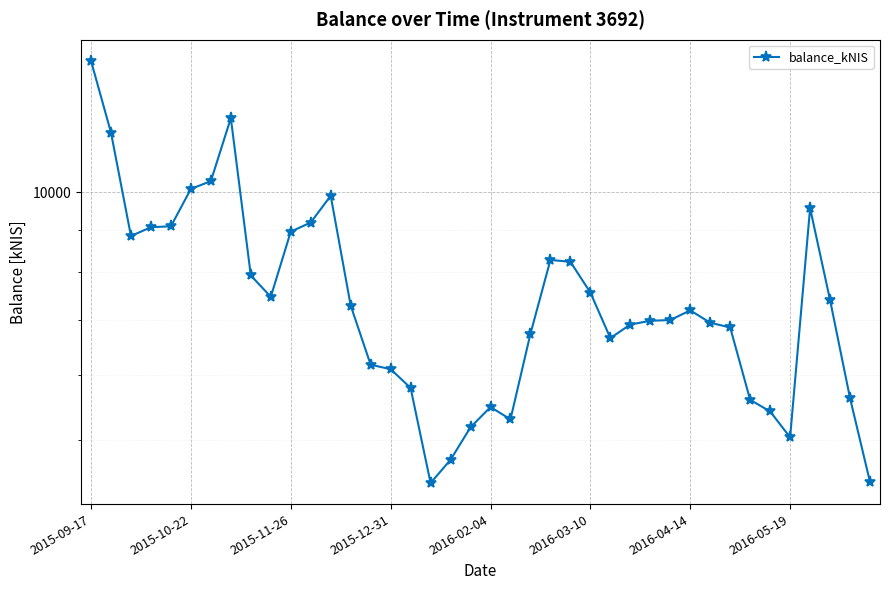

What is the change in value from 13 to 23?

+988.8